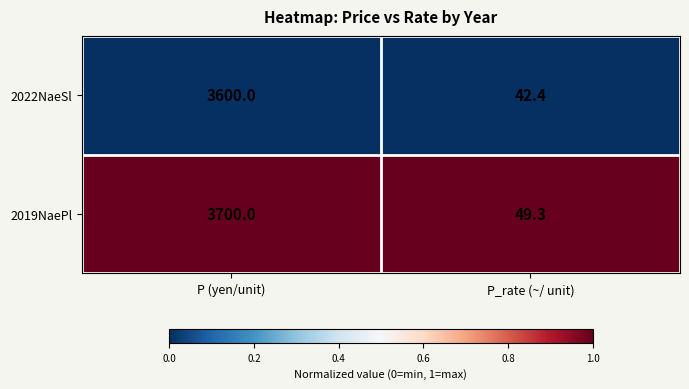

What is the difference between the 2019NaePl values at P (yen/unit) and P_rate (~/ unit)?

3650.7